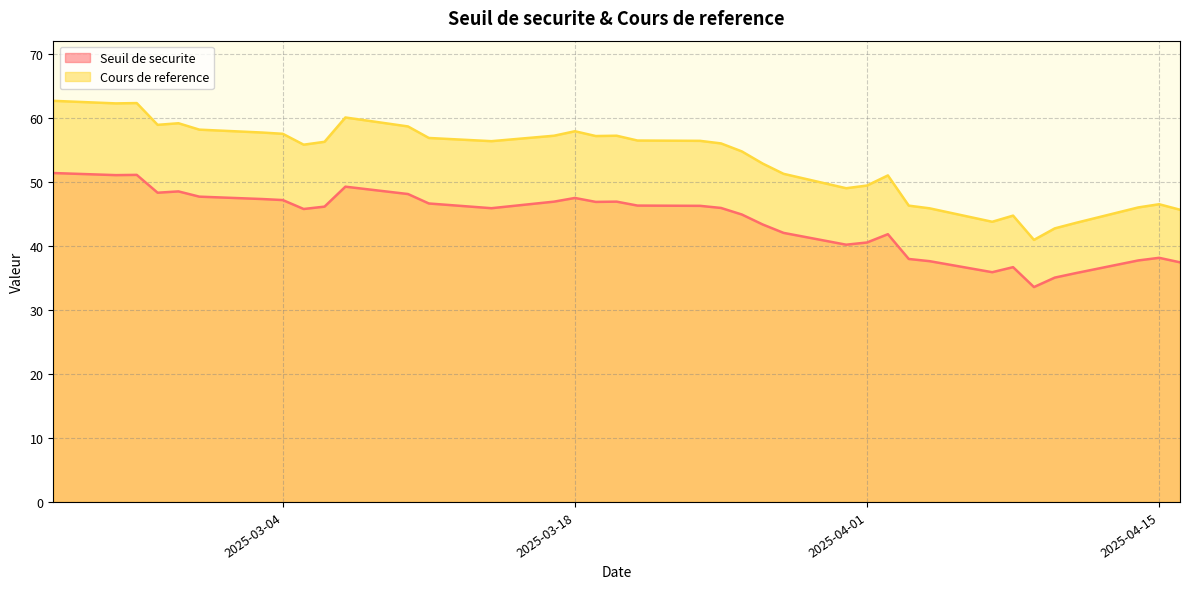

True or false: Cours de reference and Seuil de securite cross at least once.

False